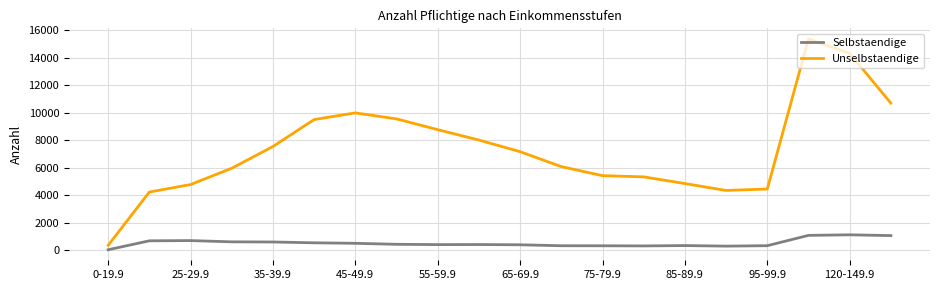

What is the difference between the maximum and minimum values in the Selbstaendige series?

1086